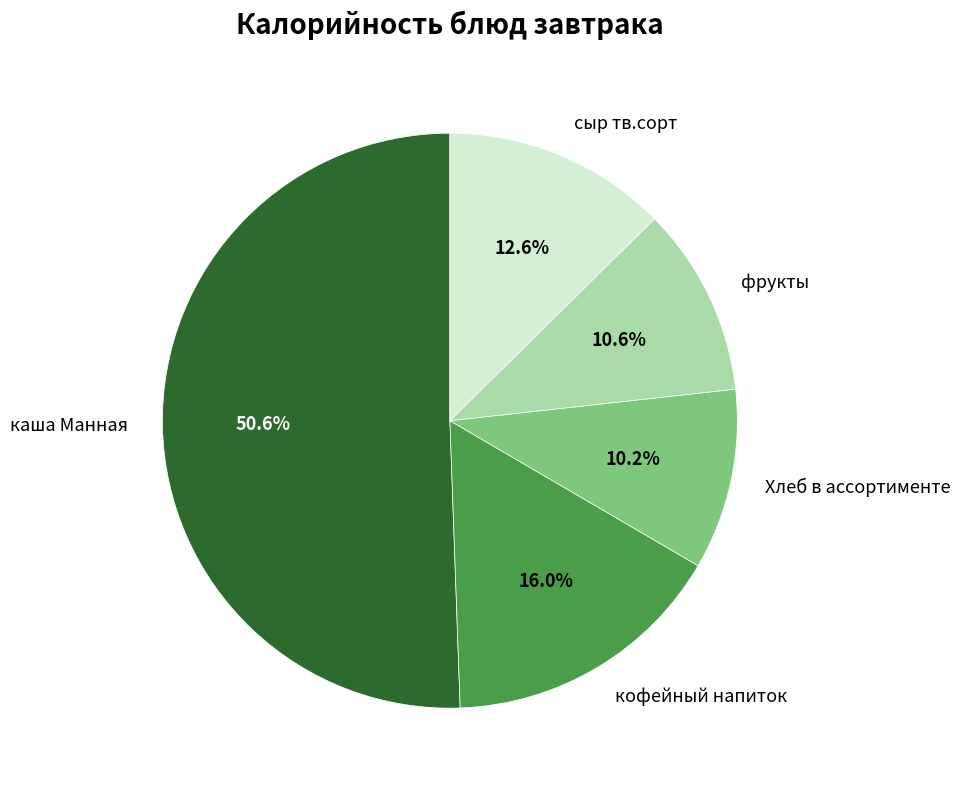

Is there any slice that represents more than half of the pie?

Yes